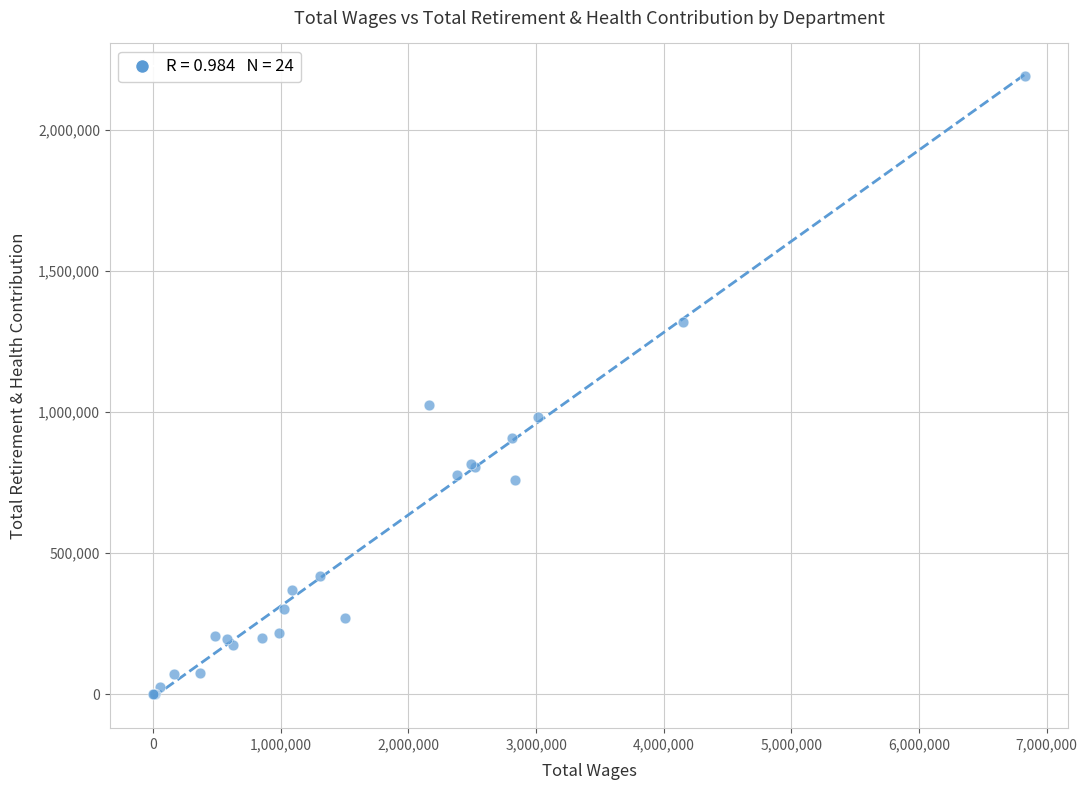

What Y value in the scatter plot is closest to 1096368?

1027045